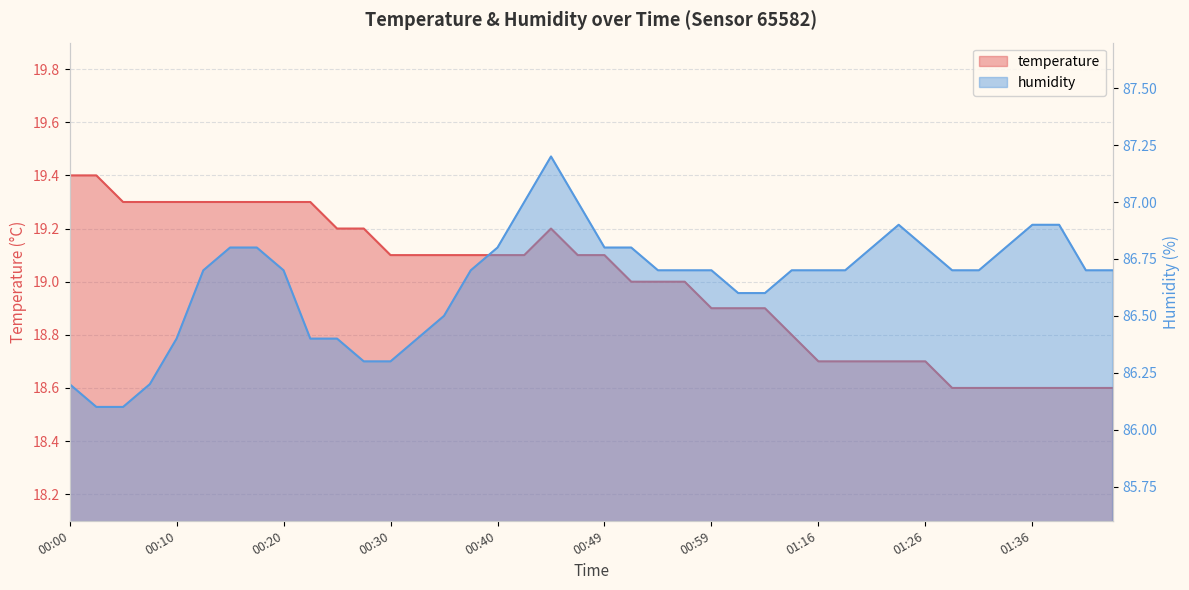

At 00:10, list the series in order from largest to smallest.

humidity, temperature